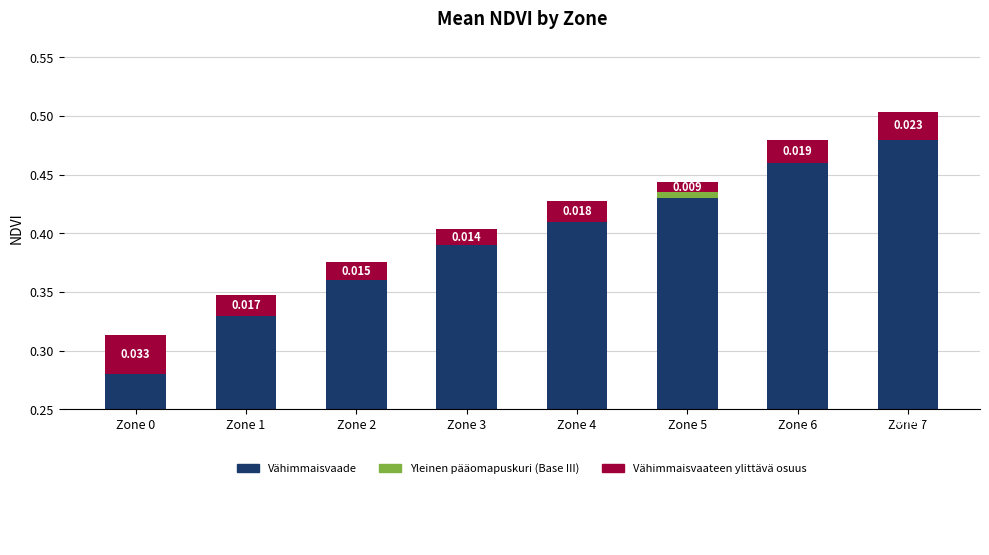

What is the maximum value shown in the chart?

0.5